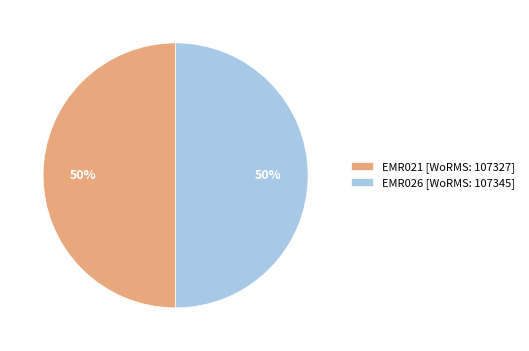

Approximately how many times larger is the value at EMR026 [WoRMS: 107345] compared to EMR021 [WoRMS: 107327]?

1.0